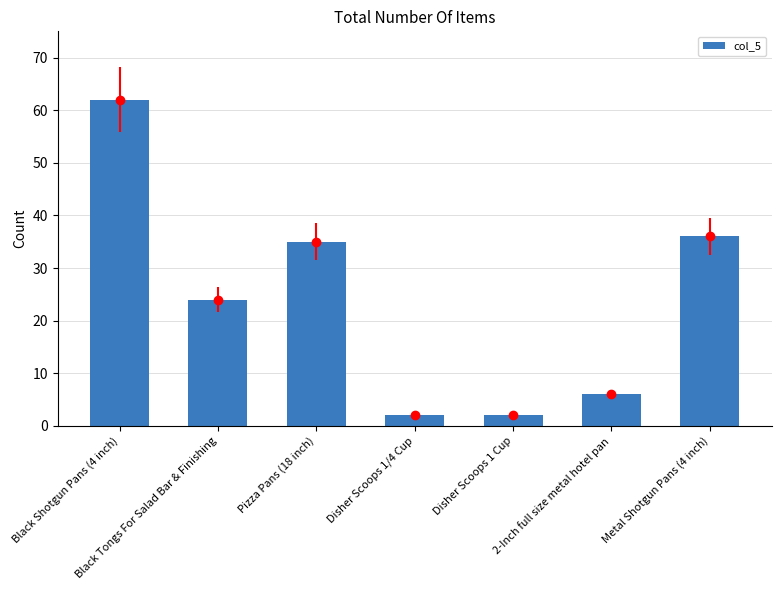

Where does the data first go above 24?

Black Shotgun Pans (4 inch)